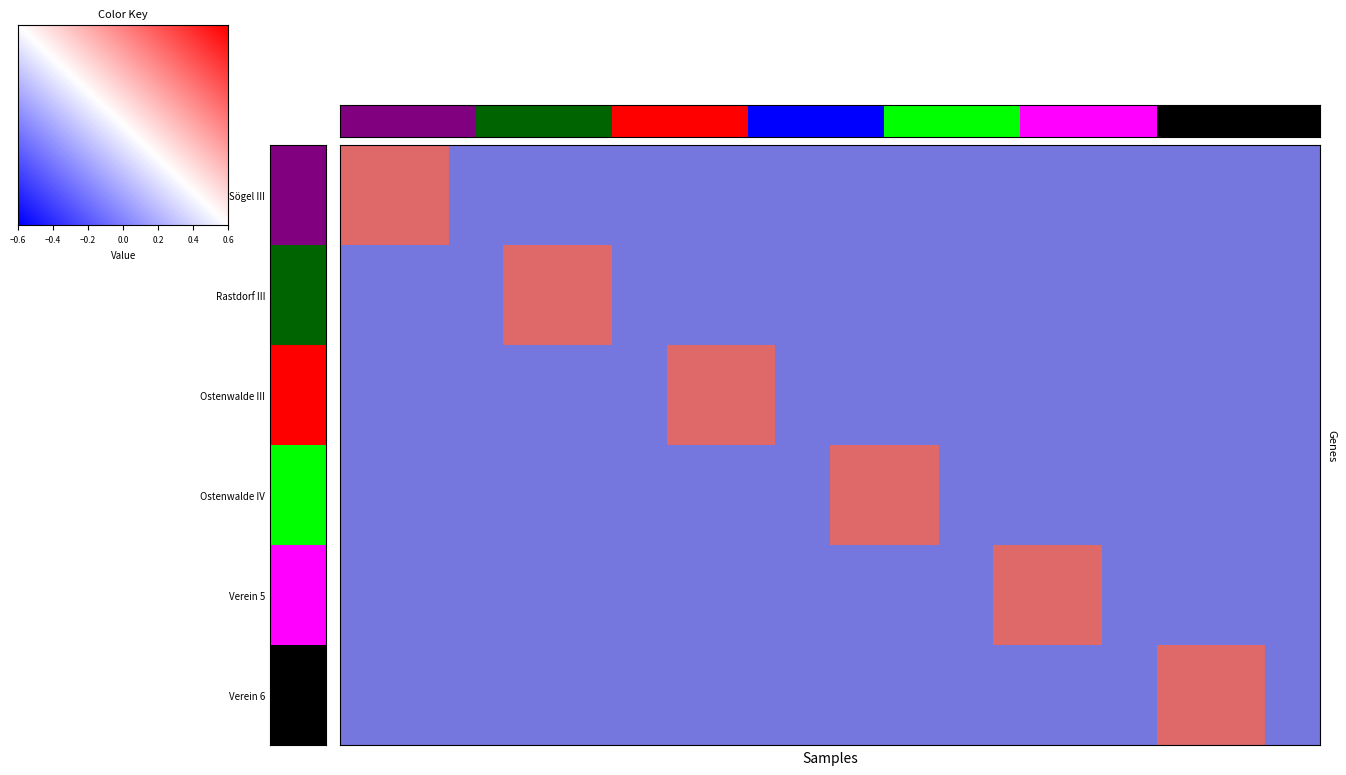

Is it true that Ostenwalde III equals 1 at 6?

False